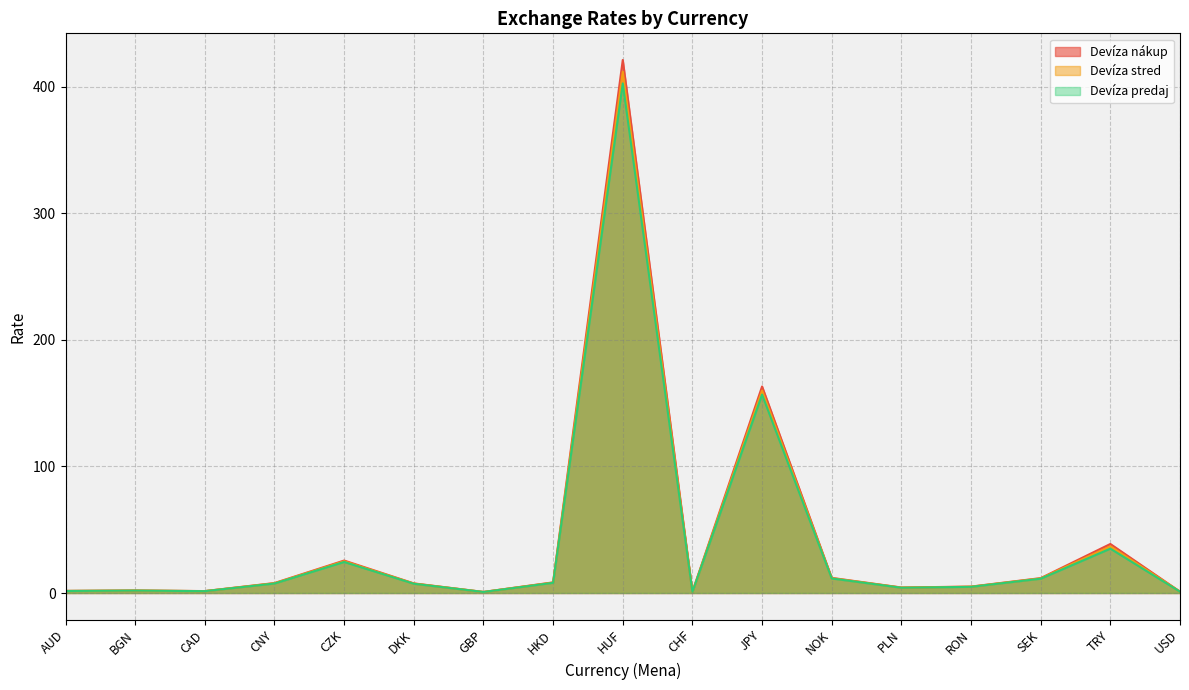

Which label corresponds to the largest value in the chart?

HUF